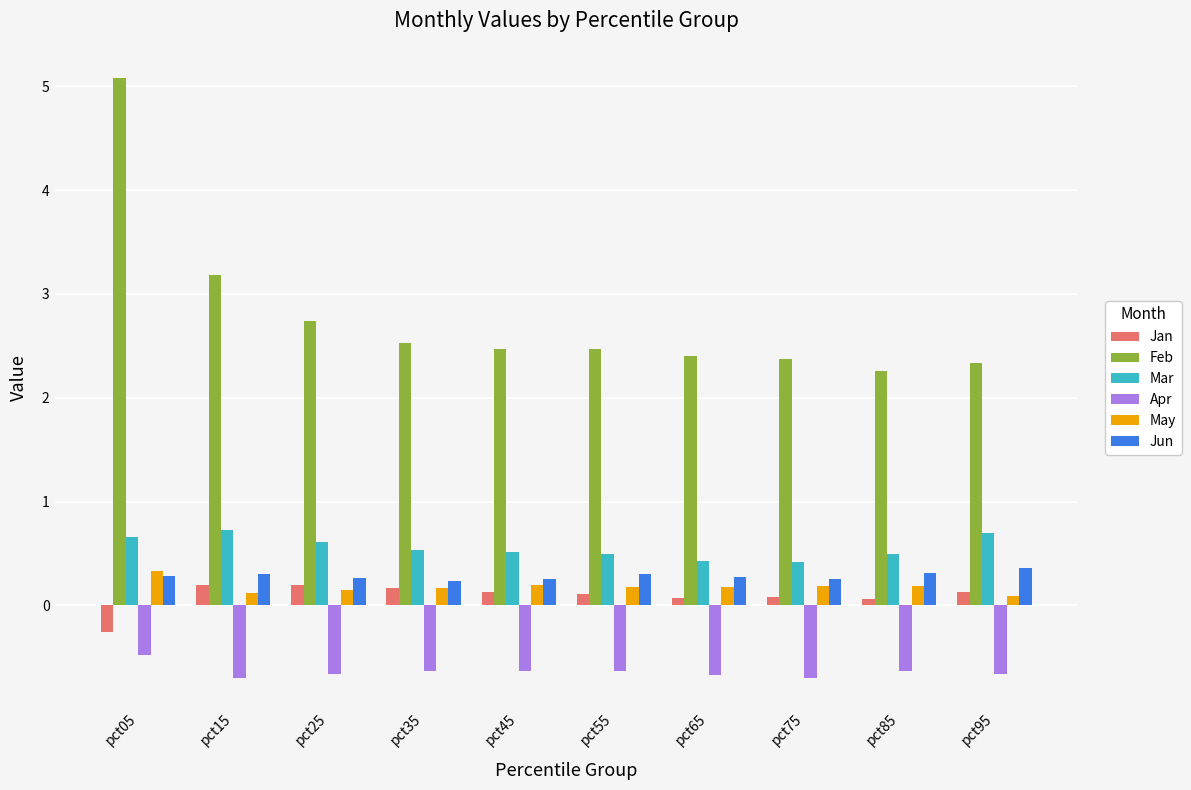

How many bars are there in each group?

6